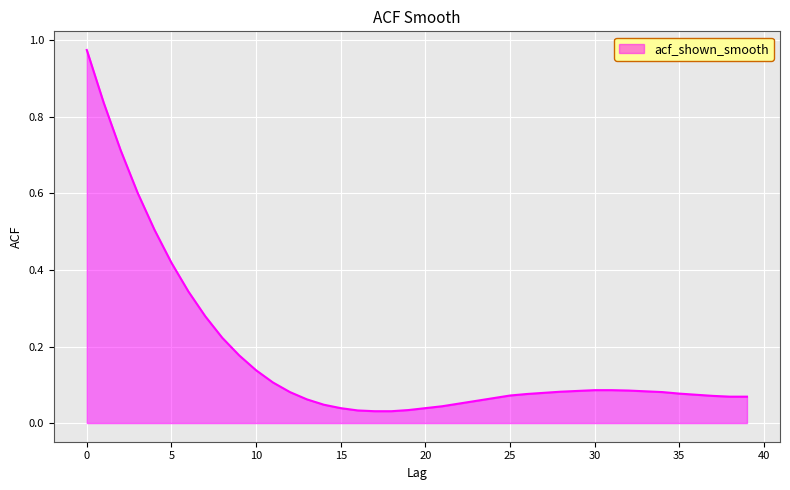

What is the difference between the maximum and minimum values?

0.9